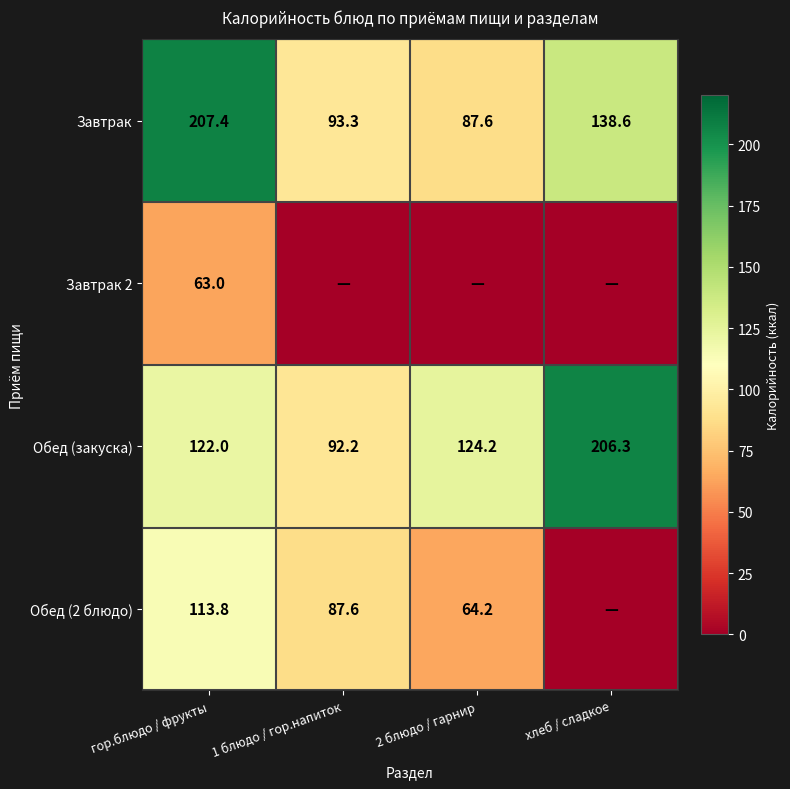

What is the difference between the highest and lowest values at гор.блюдо / фрукты?

144.4